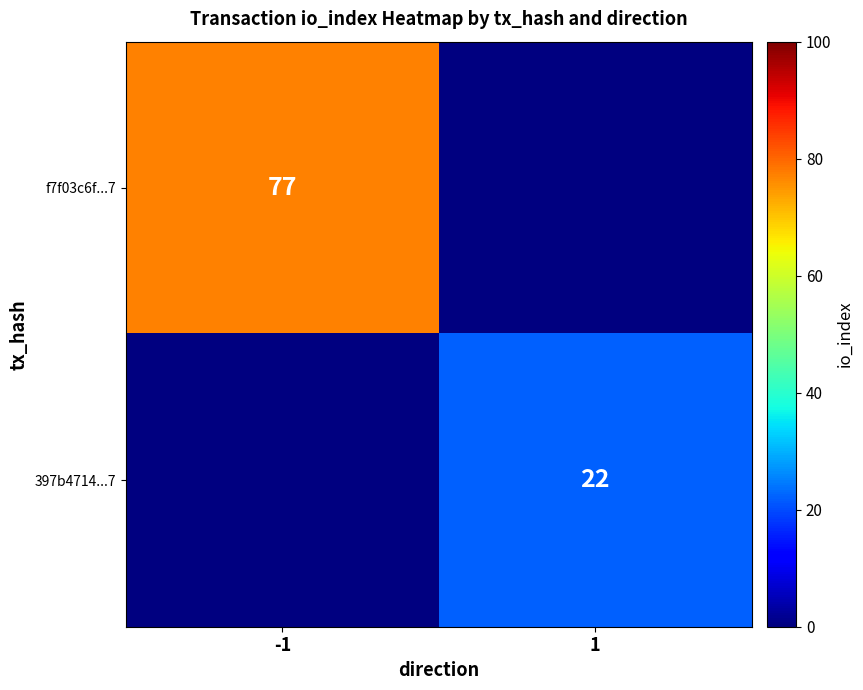

At how many categories does at least one series exceed 34?

1